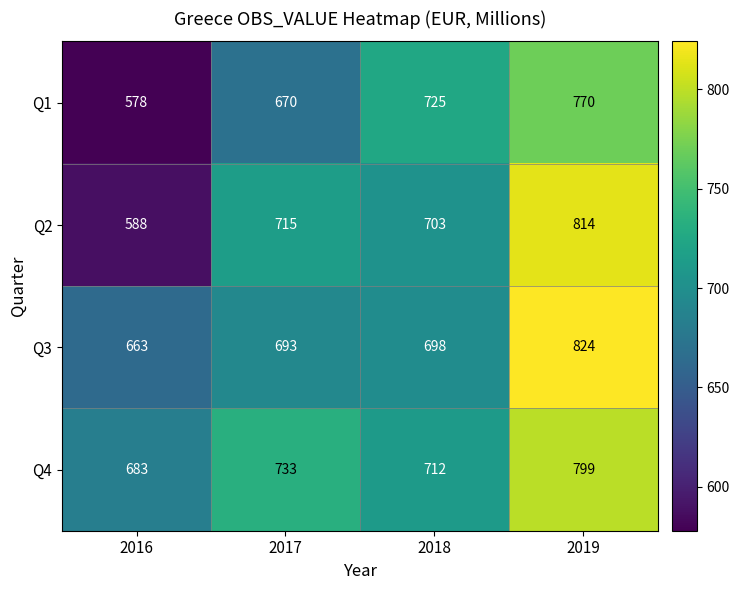

At how many categories does at least one series exceed 793?

1